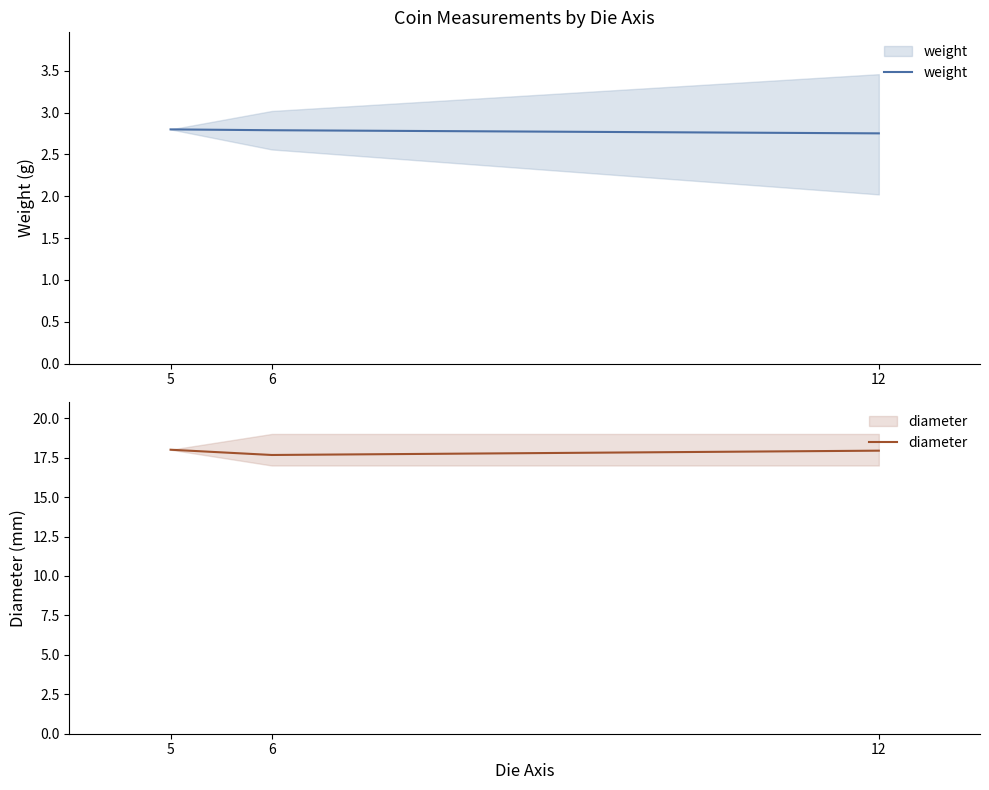

How many diameter values are between 17 and 18?

3